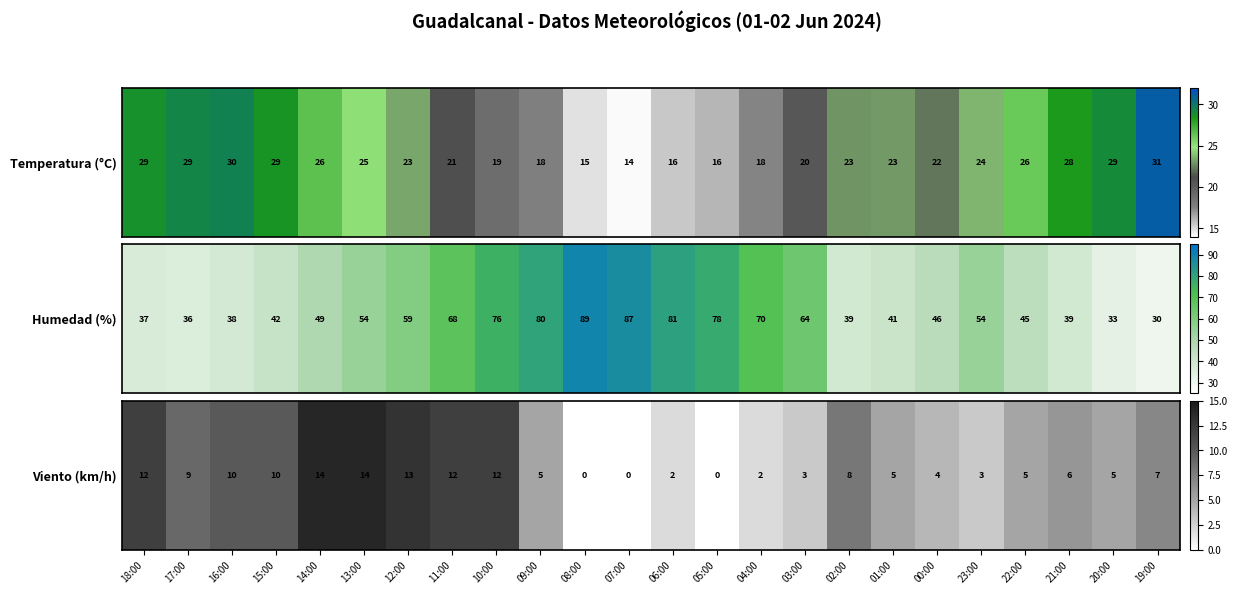

What is the sum of the values at 05:00 and 17:00?

9